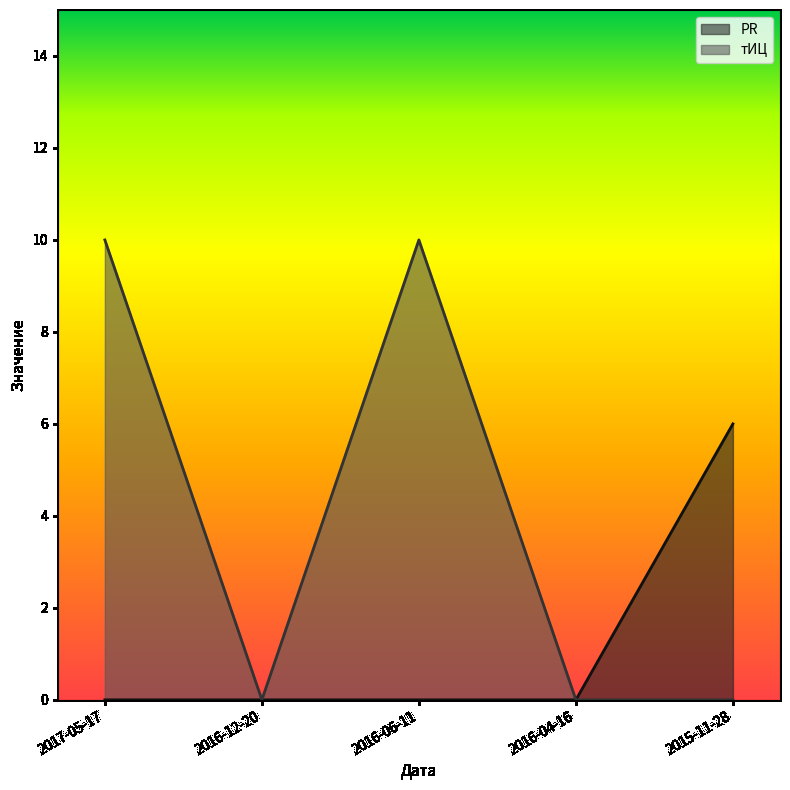

How many positive values does the тИЦ series have?

2